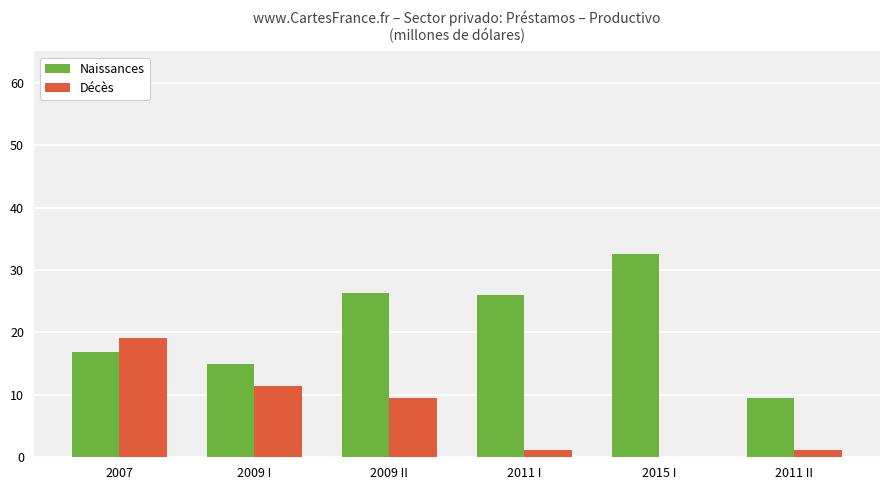

True or false: Décès has a value of 11.4 at 2009 I.

True